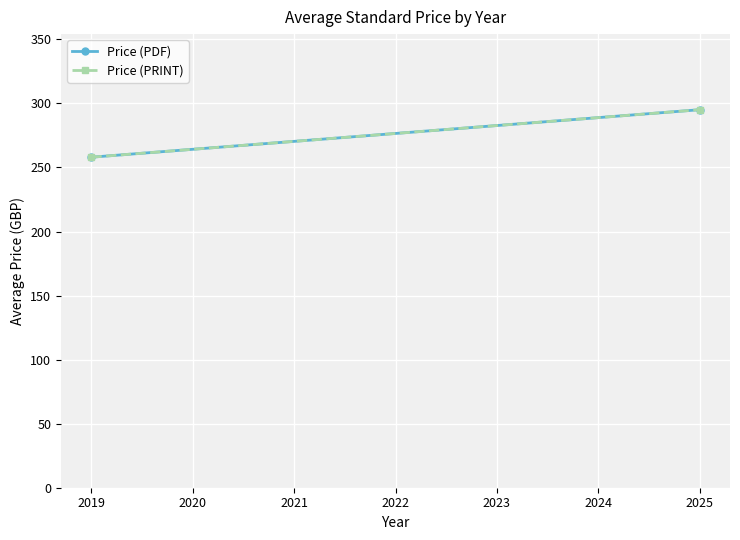

What is the average value of the Price (PDF) series?

276.5